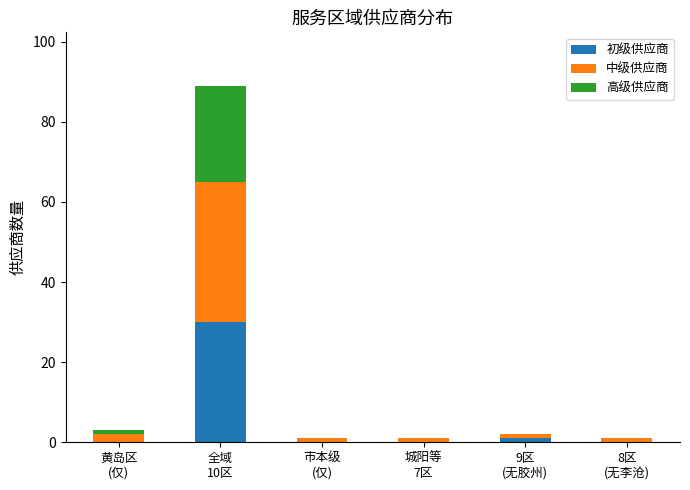

Read the 初级供应商 value at 全域
10区.

30